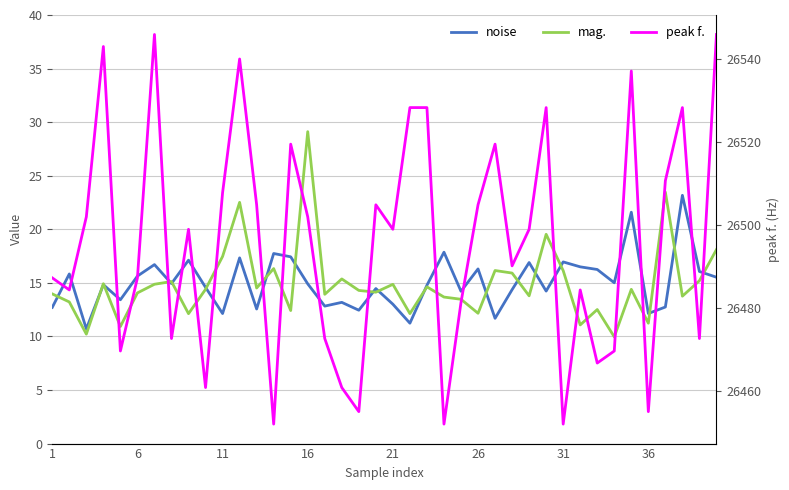

What is the average value of the mag. series?

14.9